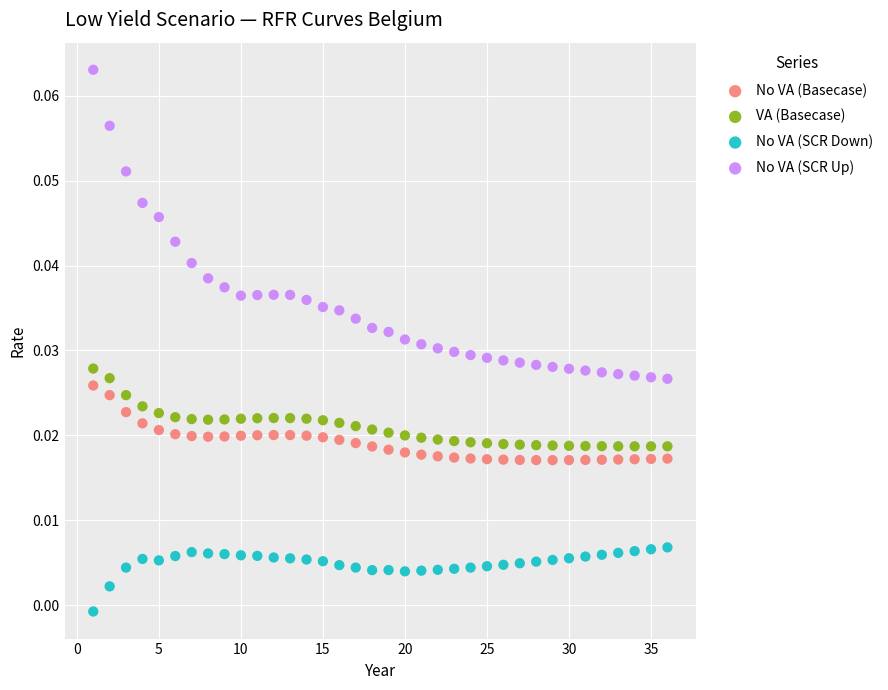

Which series contains the lowest Y value?

No VA (SCR Down)